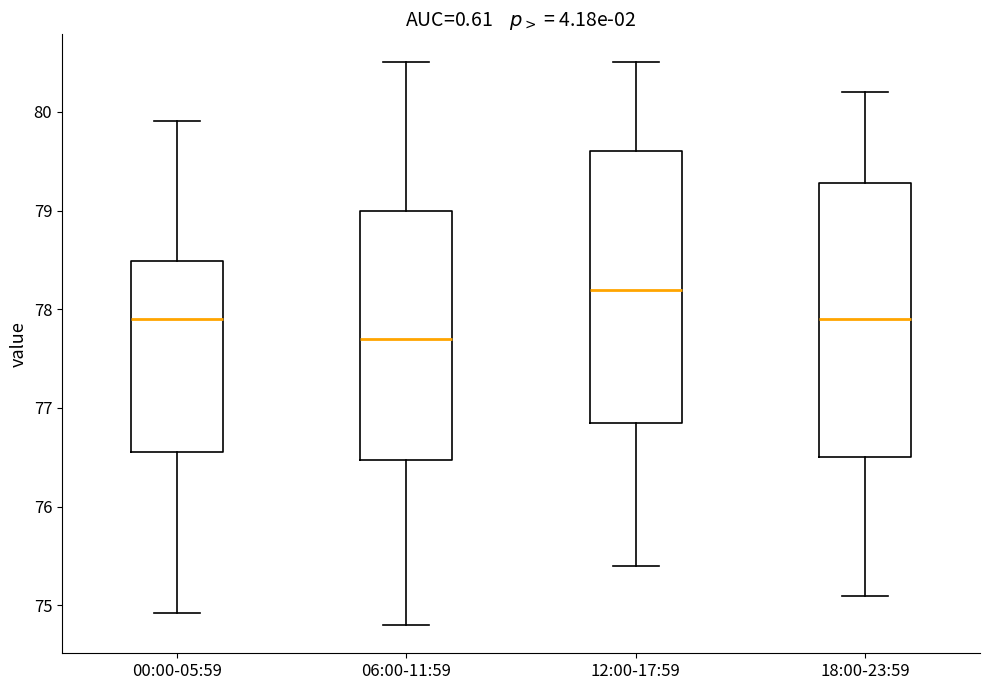

Which box has the lowest median line?

06:00-11:59